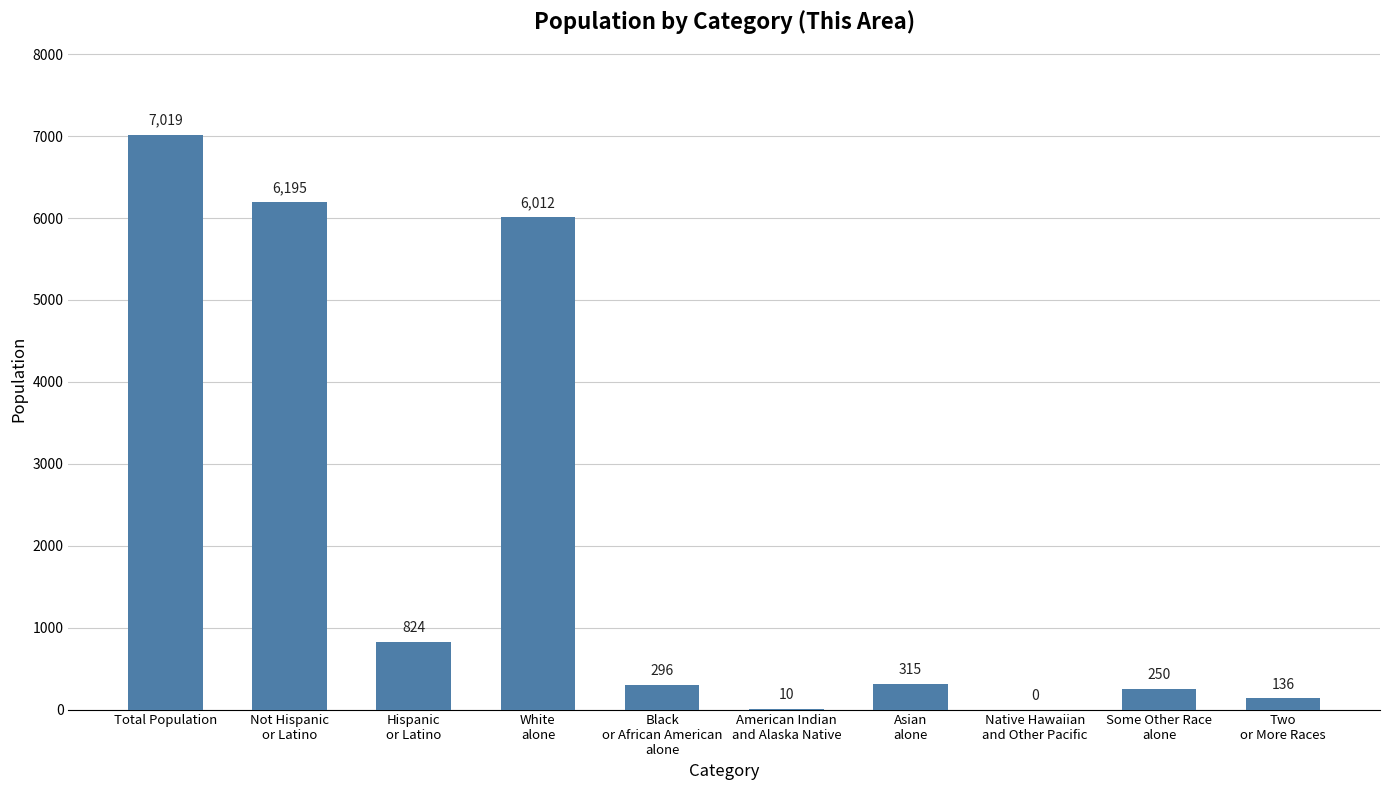

What is the average value?

2106